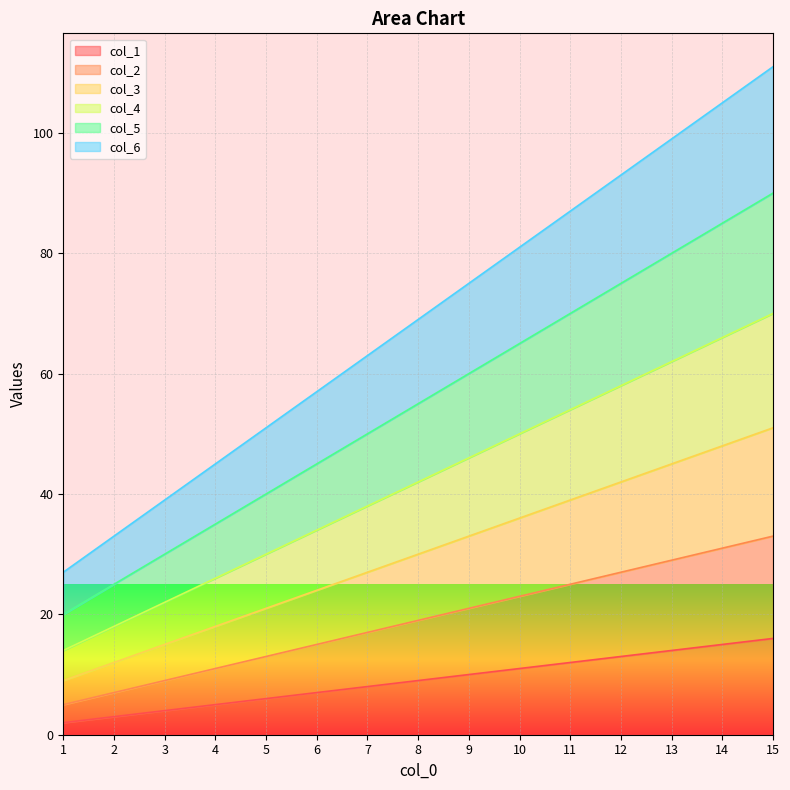

The col_3 series shows 42 at 12. True or false?

True